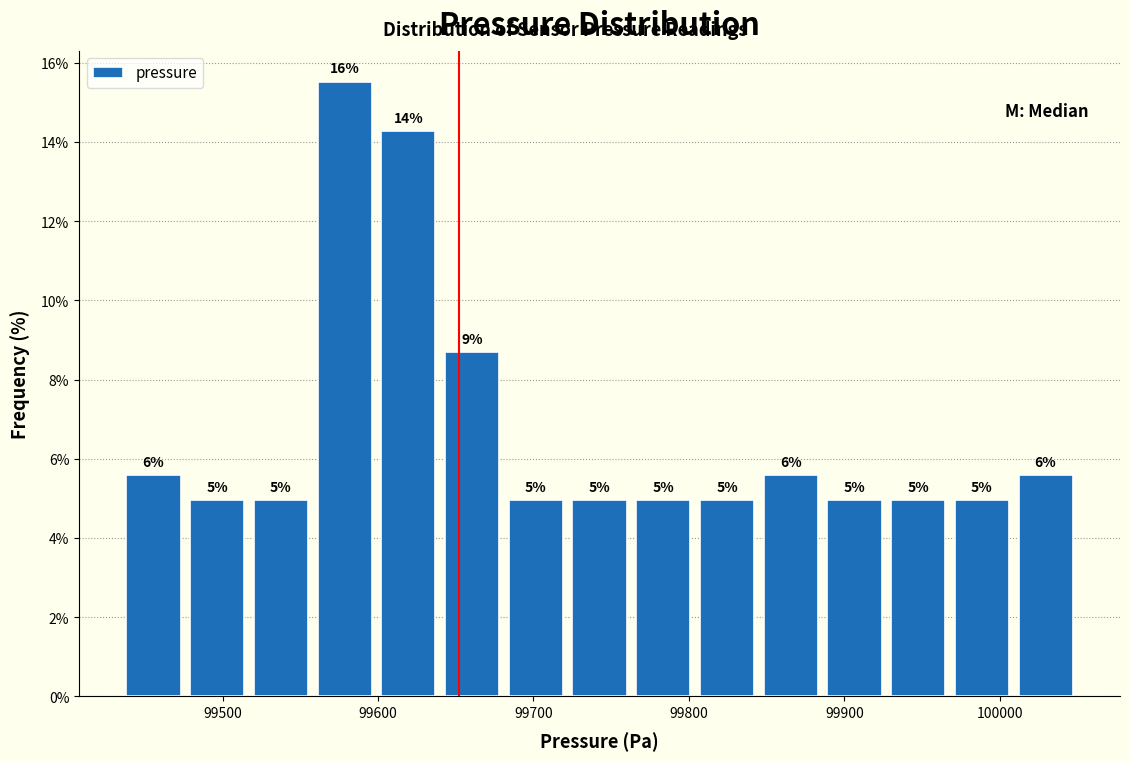

Over which range of the x-axis is the bar tallest?

99558 to 99599